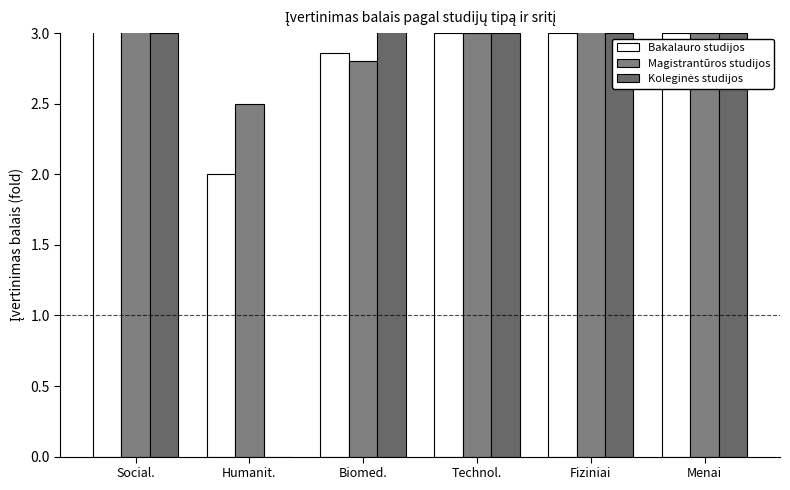

Which label corresponds to the largest value in the chart?

Biomed.